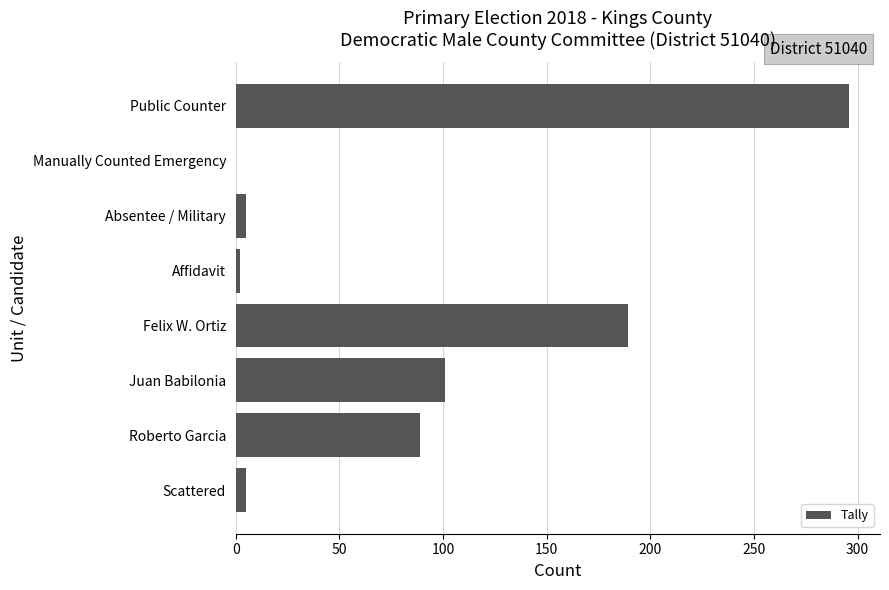

What is the maximum value shown in the chart?

296